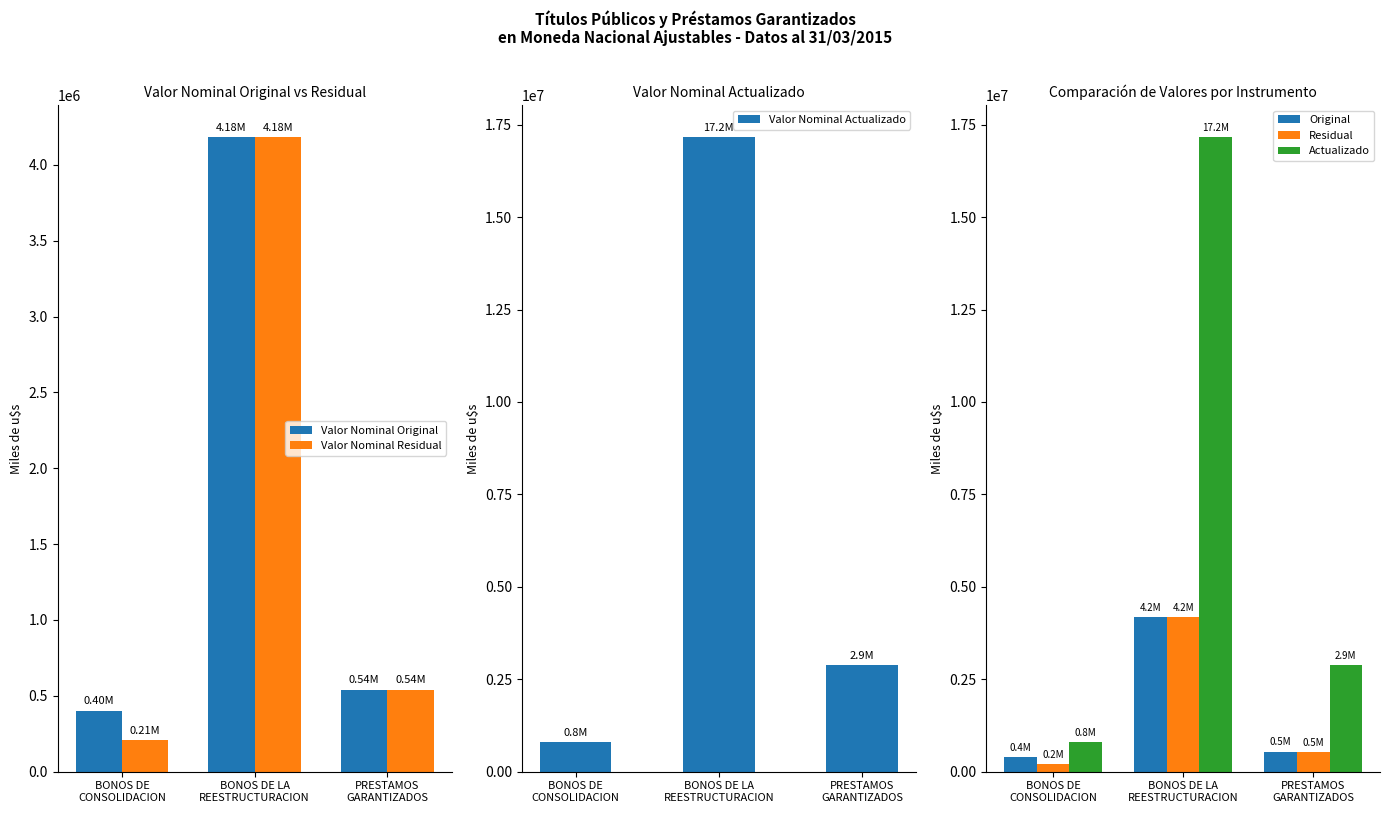

Reading left to right, transcribe all the data shown in this chart.

Valor Nominal Original: 402246.8	4183999.9	541504.1
Valor Nominal Residual: 209726.0	4183999.9	541019.6
Valor Nominal Actualizado: 811541.2	17167595.0	2876731.0
Original: 402246.8	4183999.9	541504.1
Residual: 209726.0	4183999.9	541019.6
Actualizado: 811541.2	17167595.0	2876731.0